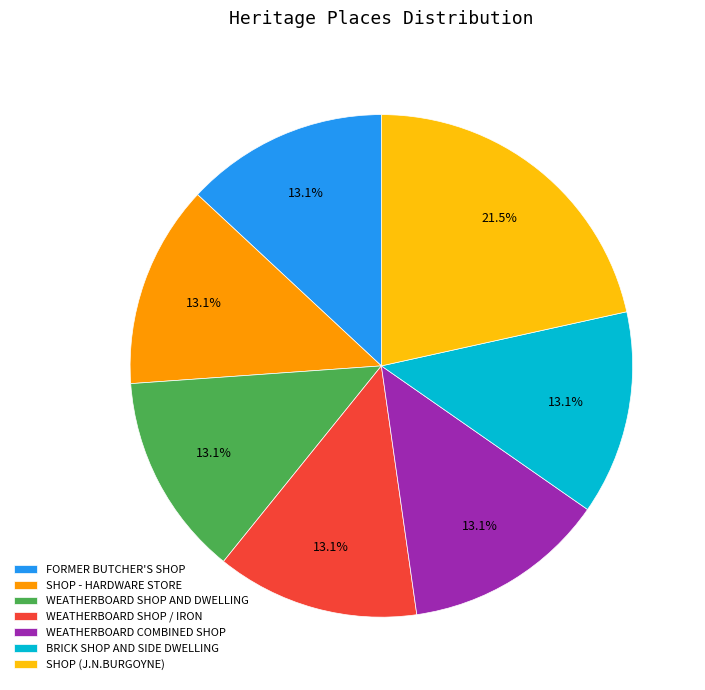

Is the sum of SHOP (J.N.BURGOYNE) and WEATHERBOARD SHOP / IRON greater than half?

No